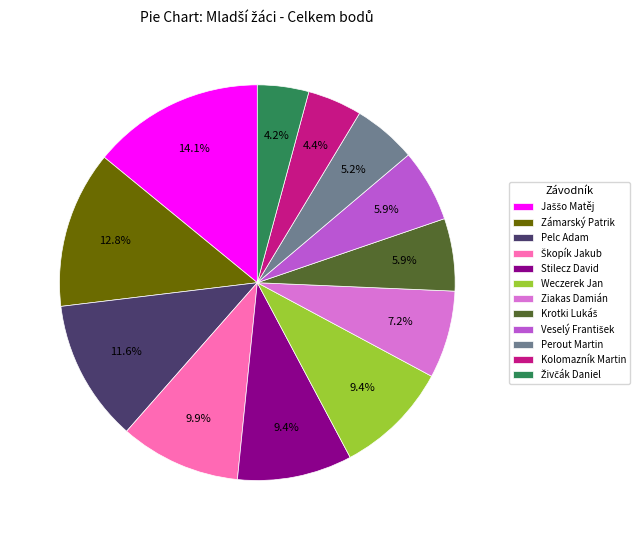

How many slices are in this pie chart?

12